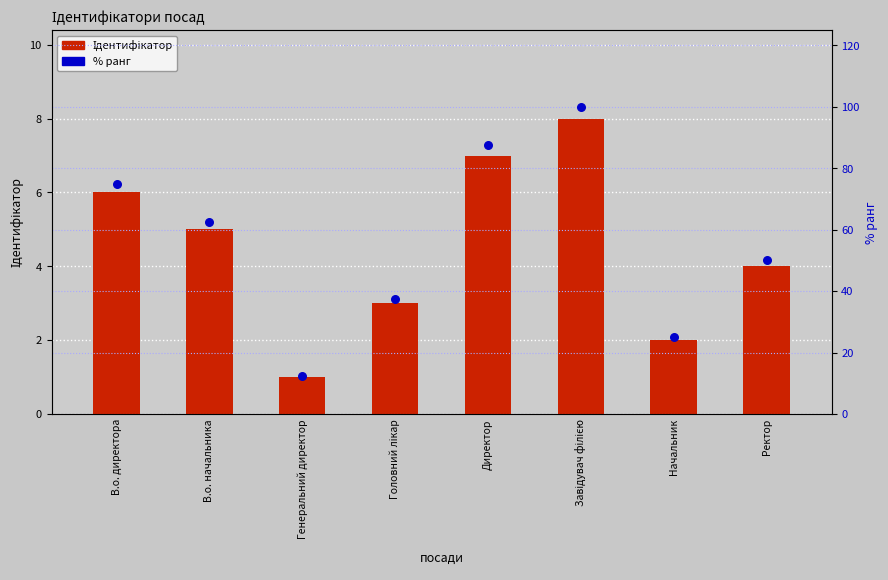

Is the value of Ідентифікатор at В.о. начальника greater than the value of % ранг at В.о. директора?

No